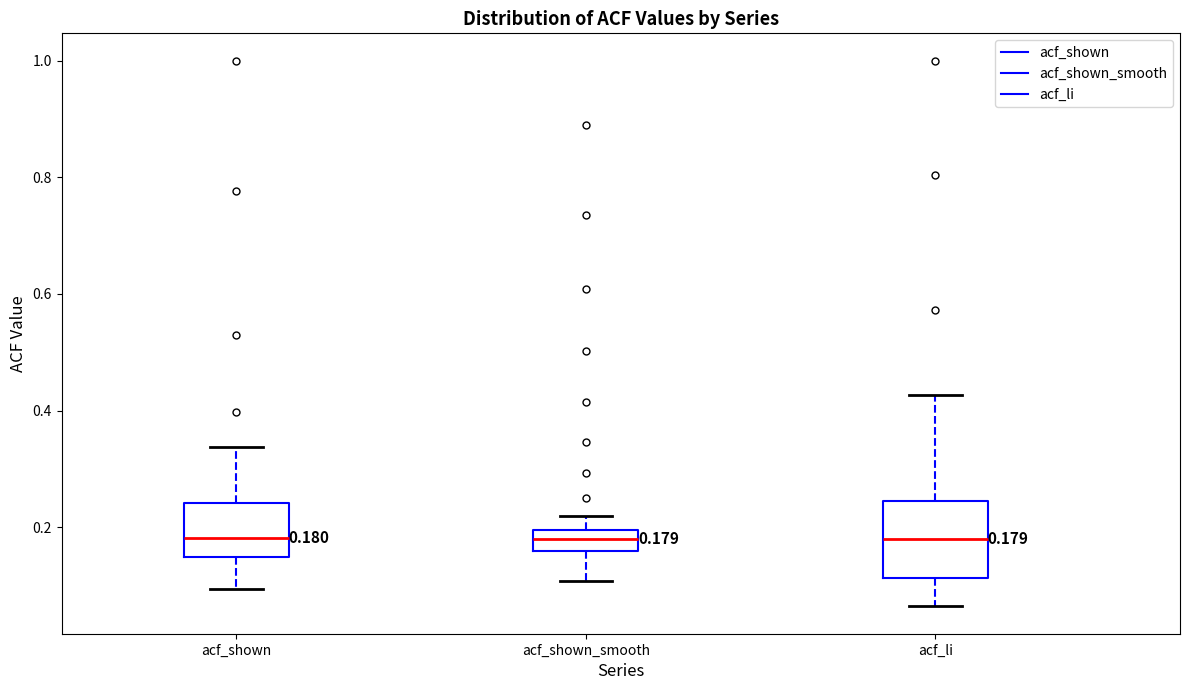

Which box is the tallest, from its lower edge to its upper edge?

acf_li